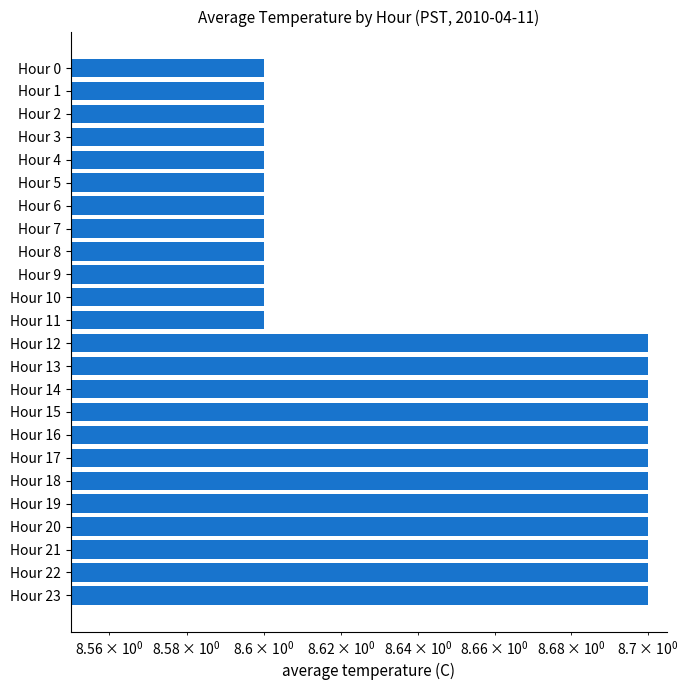

What is the difference between the maximum and minimum values?

0.1